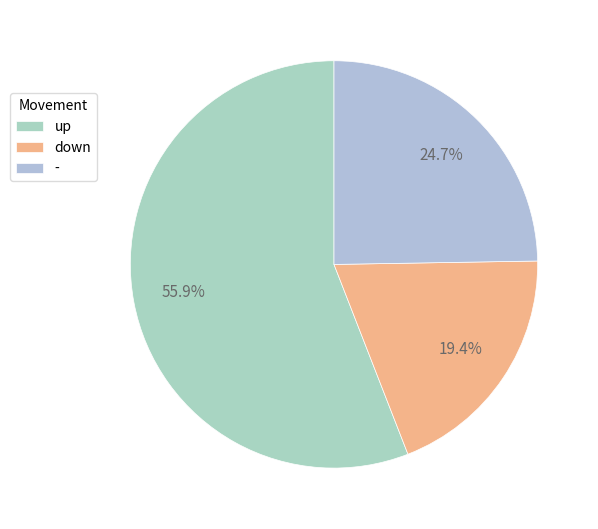

What portion of the pie excludes down?

80.6%